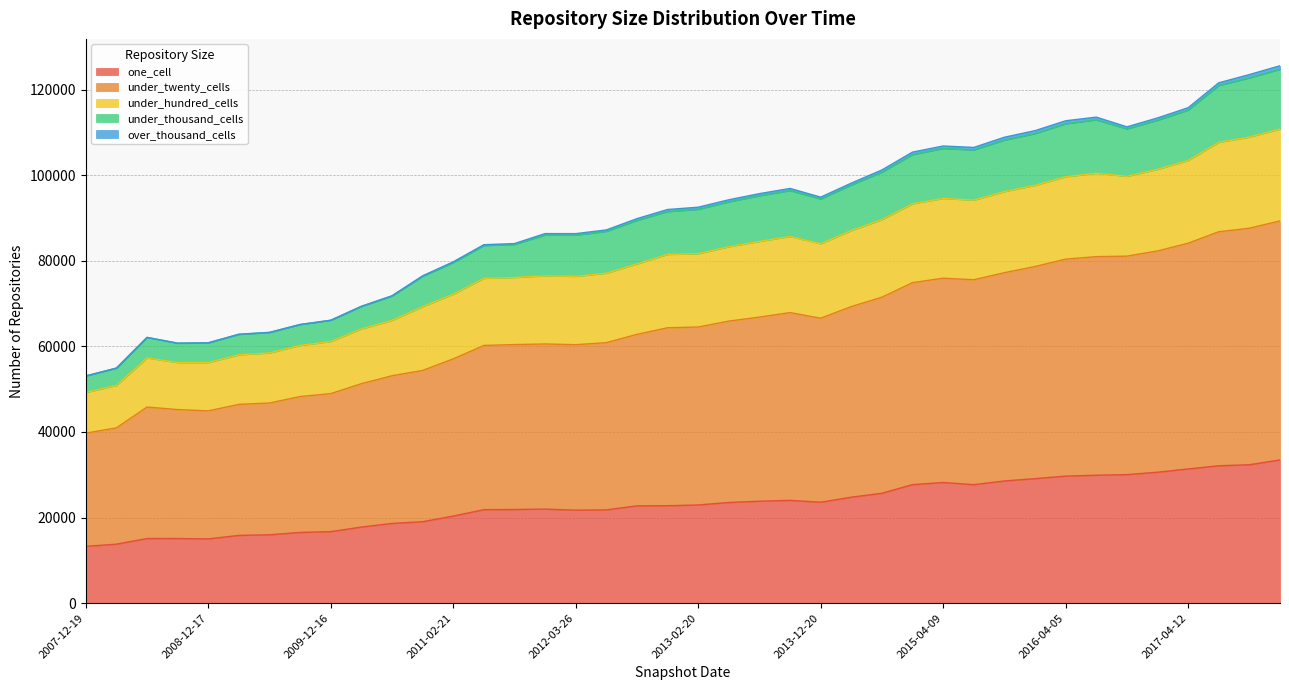

What is the sum of the one_cell values at 2007-12-19 and 2009-04-06?

29122